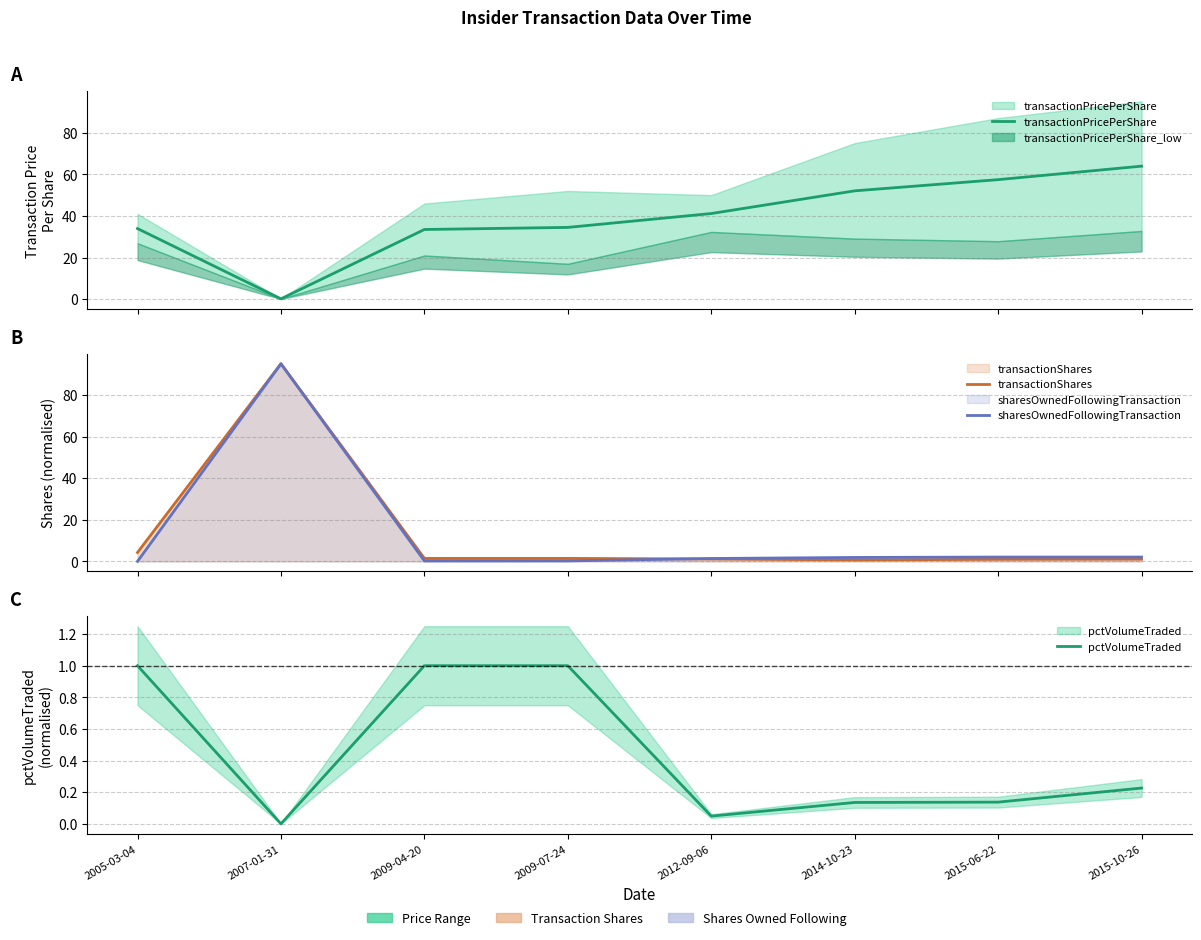

What is the greatest value displayed?

95.0